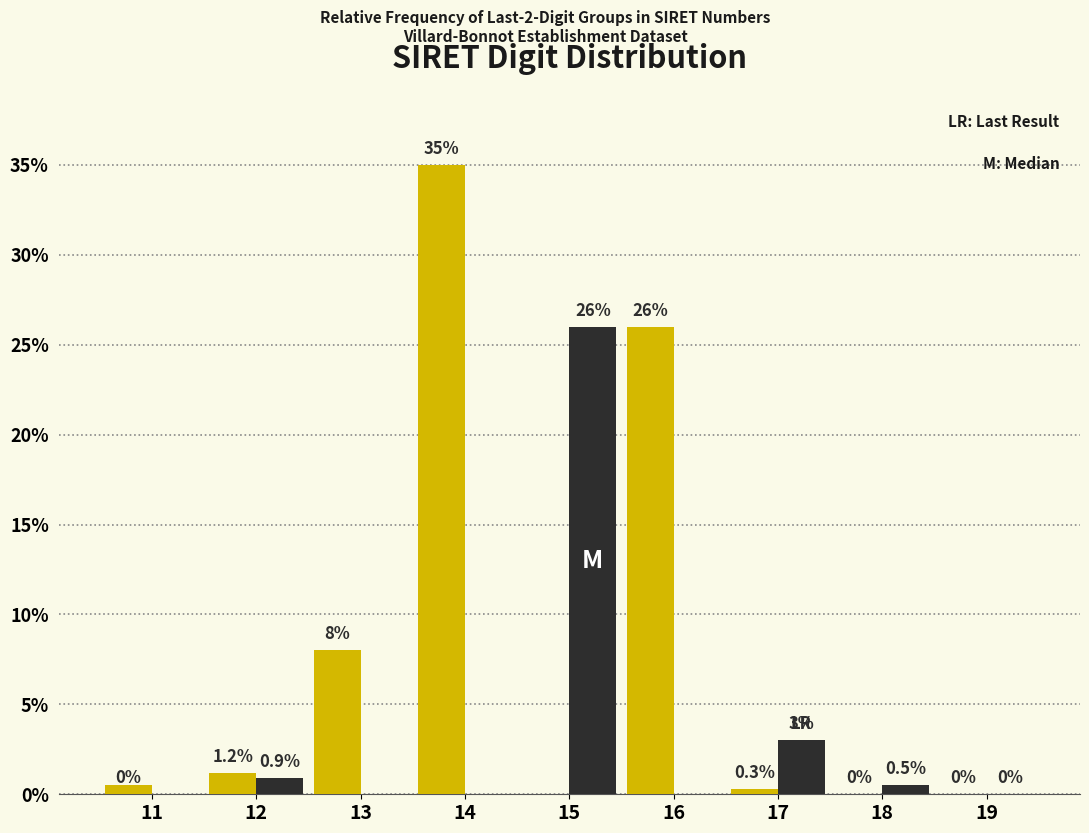

What is the total value across all series at 16?

26.0